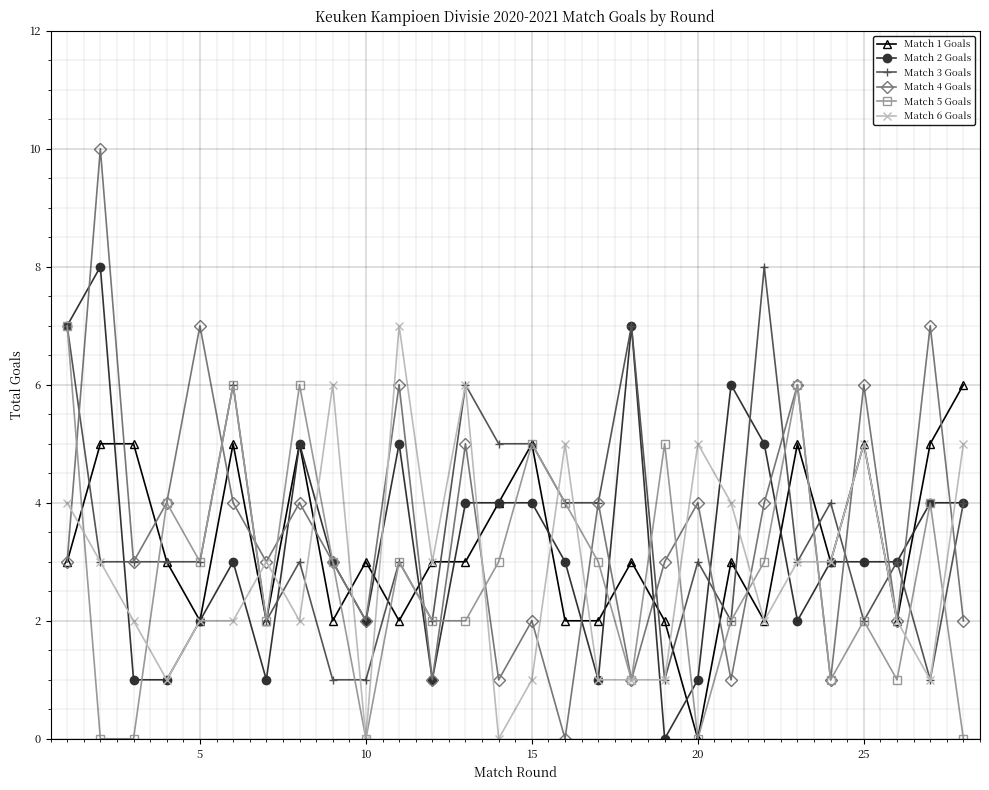

True or false: Match 1 Goals has more than 1 points higher than both neighbors.

True